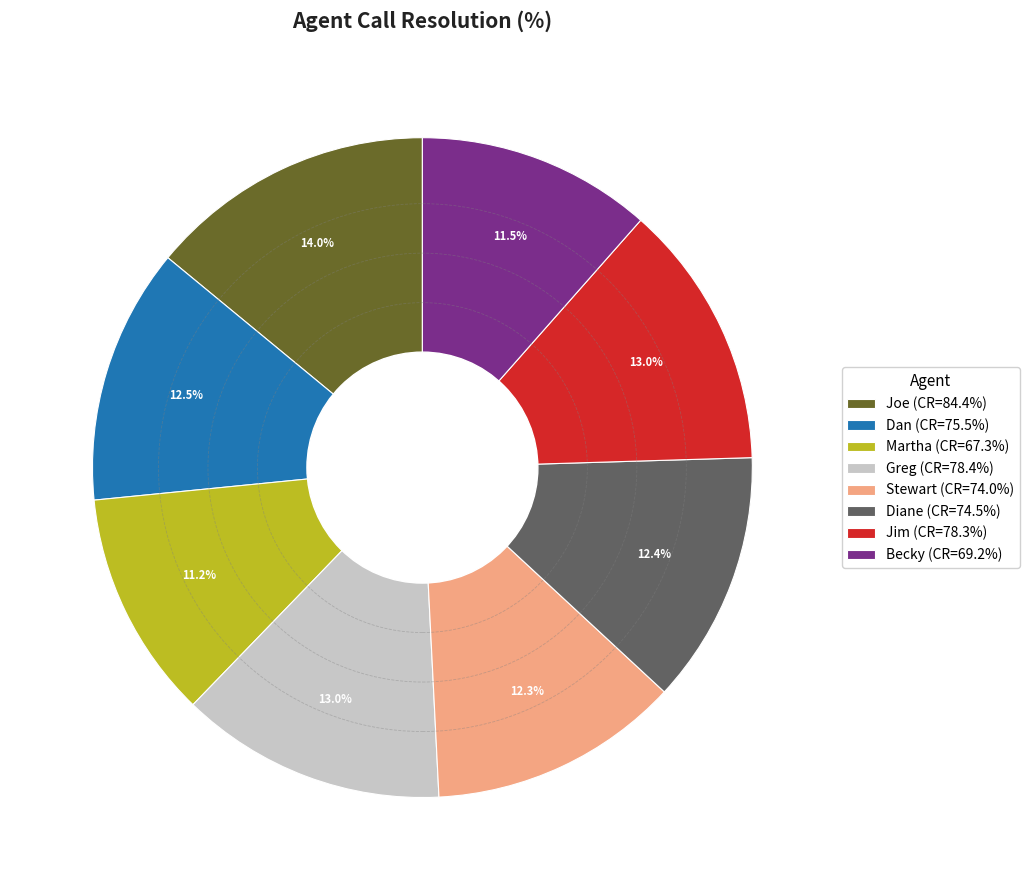

How many segments does this pie chart have?

8